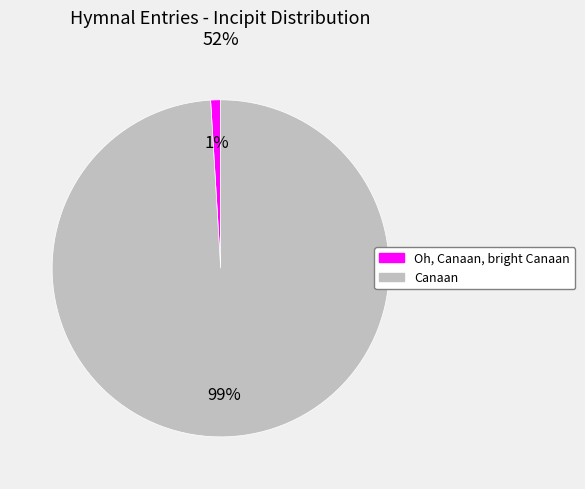

Which slice is the largest?

Canaan